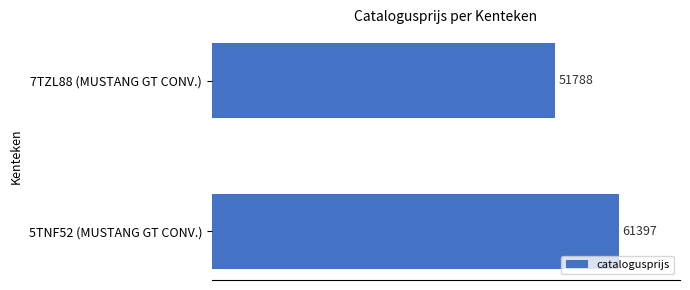

True or false: the data shows 15462 at 5TNF52 (MUSTANG GT CONV.).

False